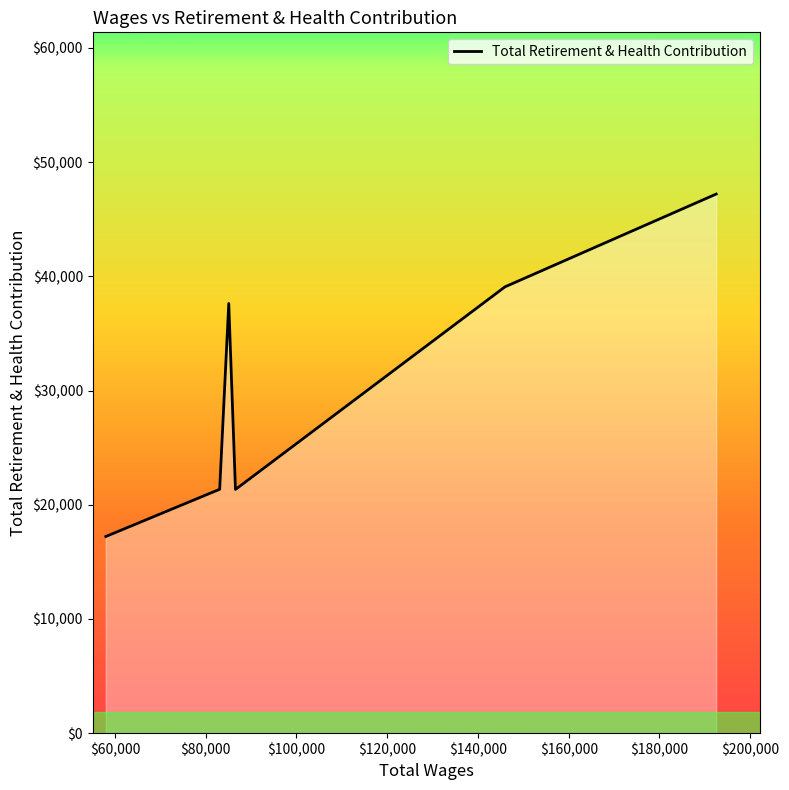

How many interior local valleys (lower than both neighbors) does the data have?

1